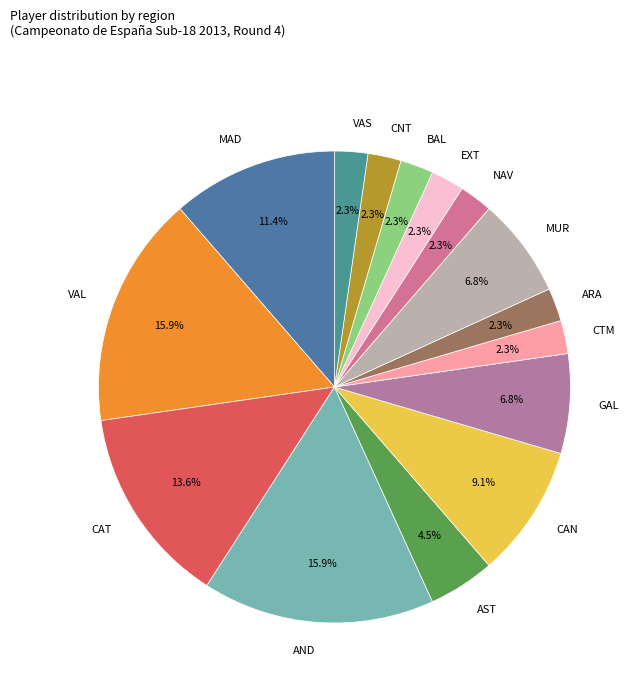

Is it true that GAL is 2% of the pie?

False